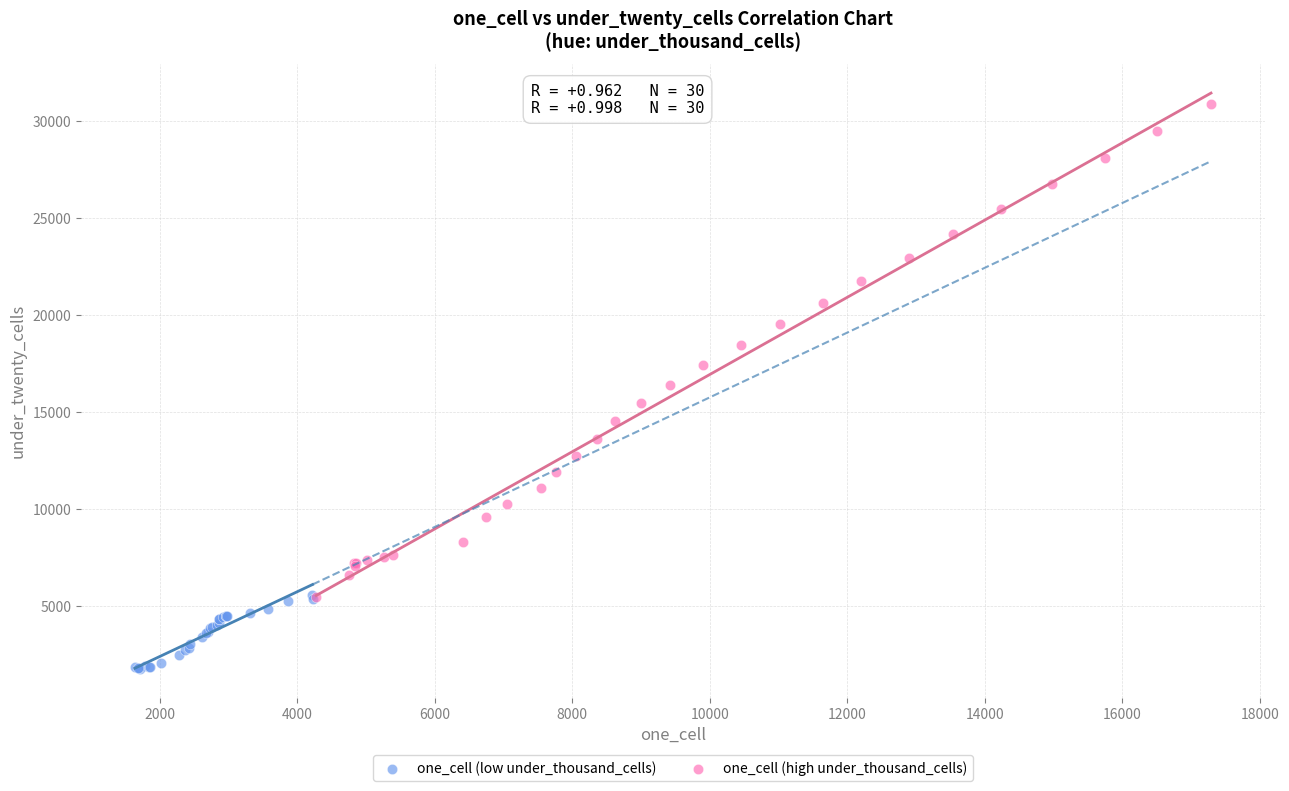

Which series contains the highest Y value?

one_cell (high under_thousand_cells)